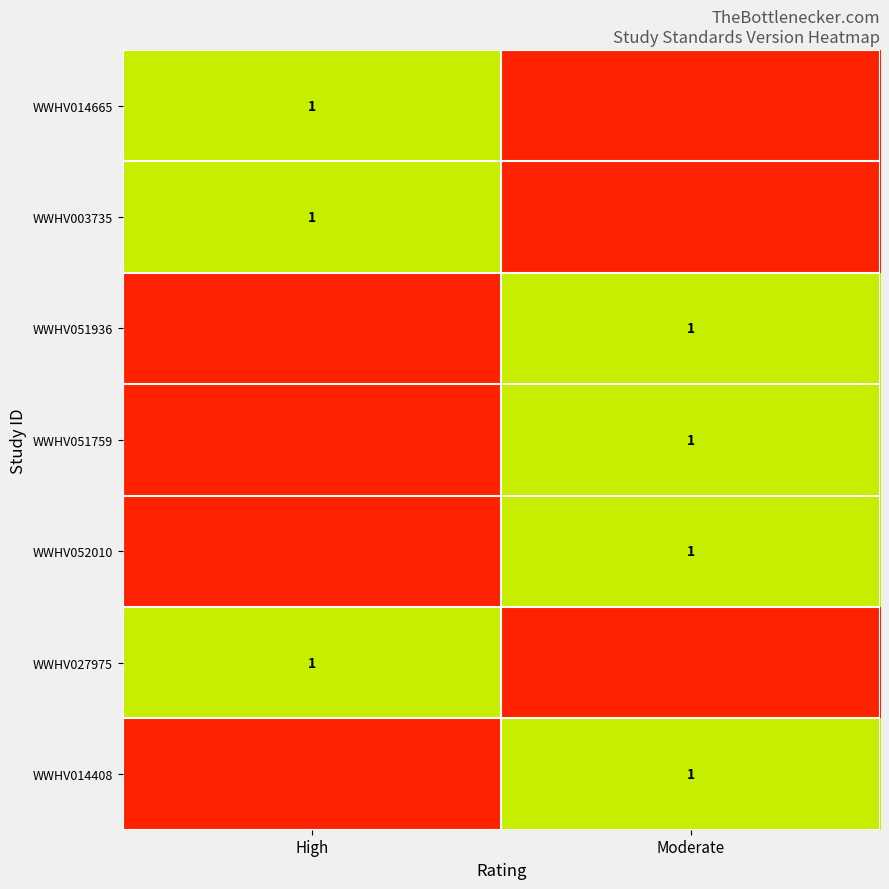

True or false: WWHV051936 has a value of 0 at Moderate.

False